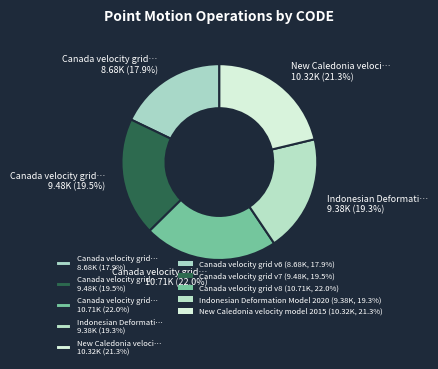

Which category has the biggest portion of the pie?

Canada velocity grid… 10.71K (22.0%)